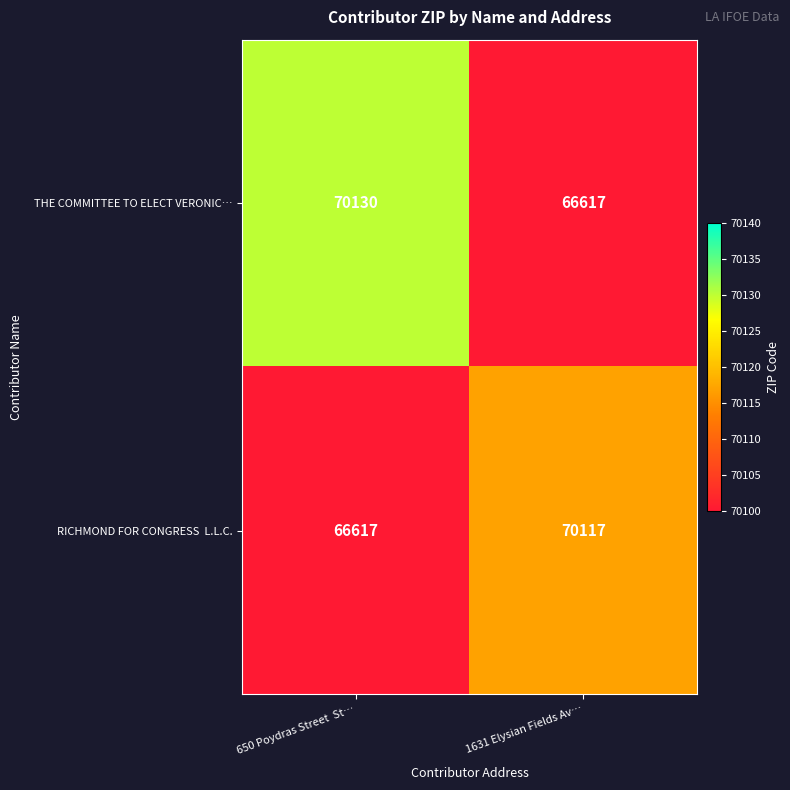

How many distinct data groups are displayed?

2